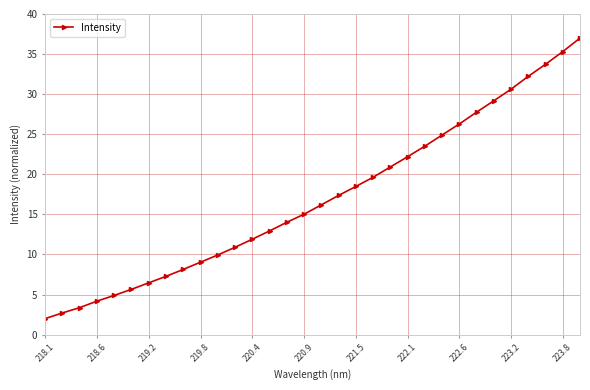

Does the chart have visible grid lines?

Yes